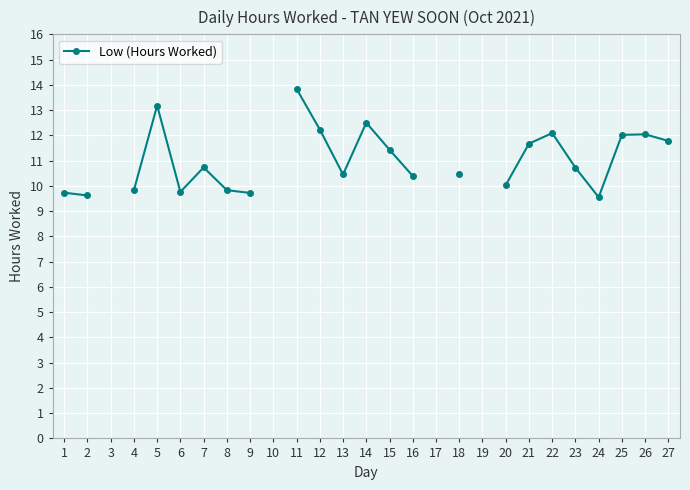

At which label does the data first exceed 10?

5